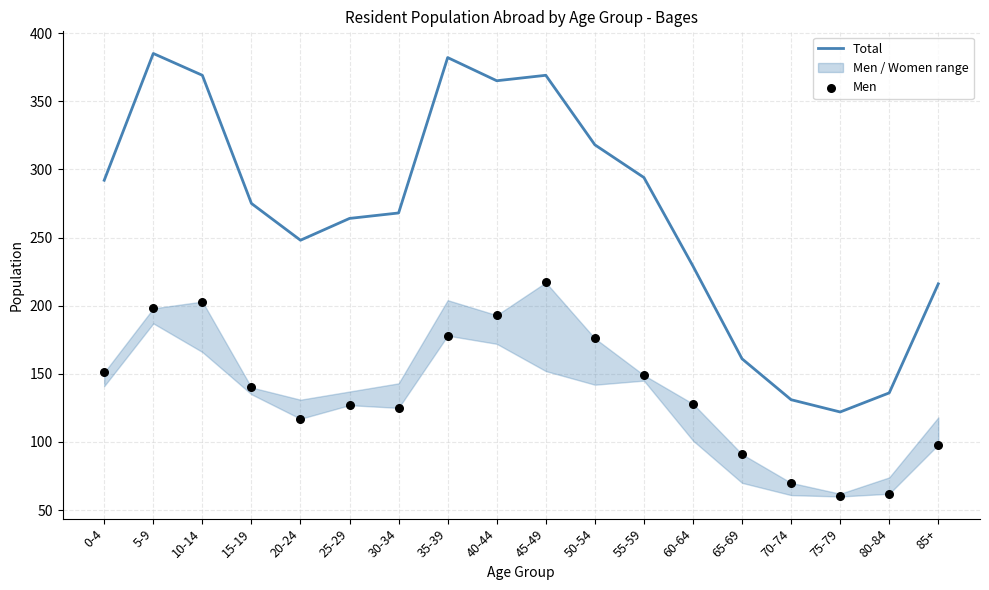

At how many categories does at least one series exceed 378?

2